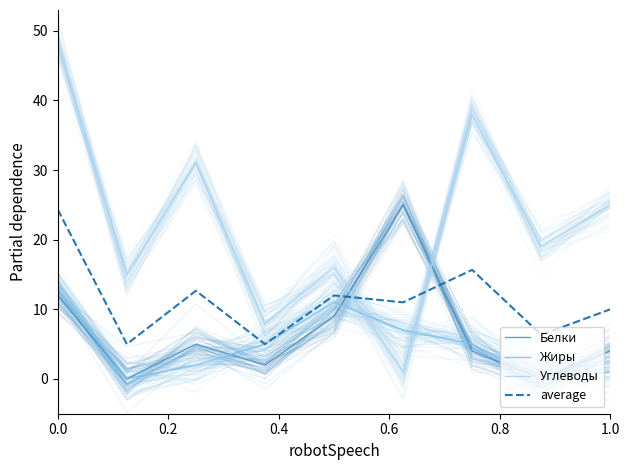

Rank the series at 0.2 from lowest to highest value.

Белки, Жиры, average, Углеводы